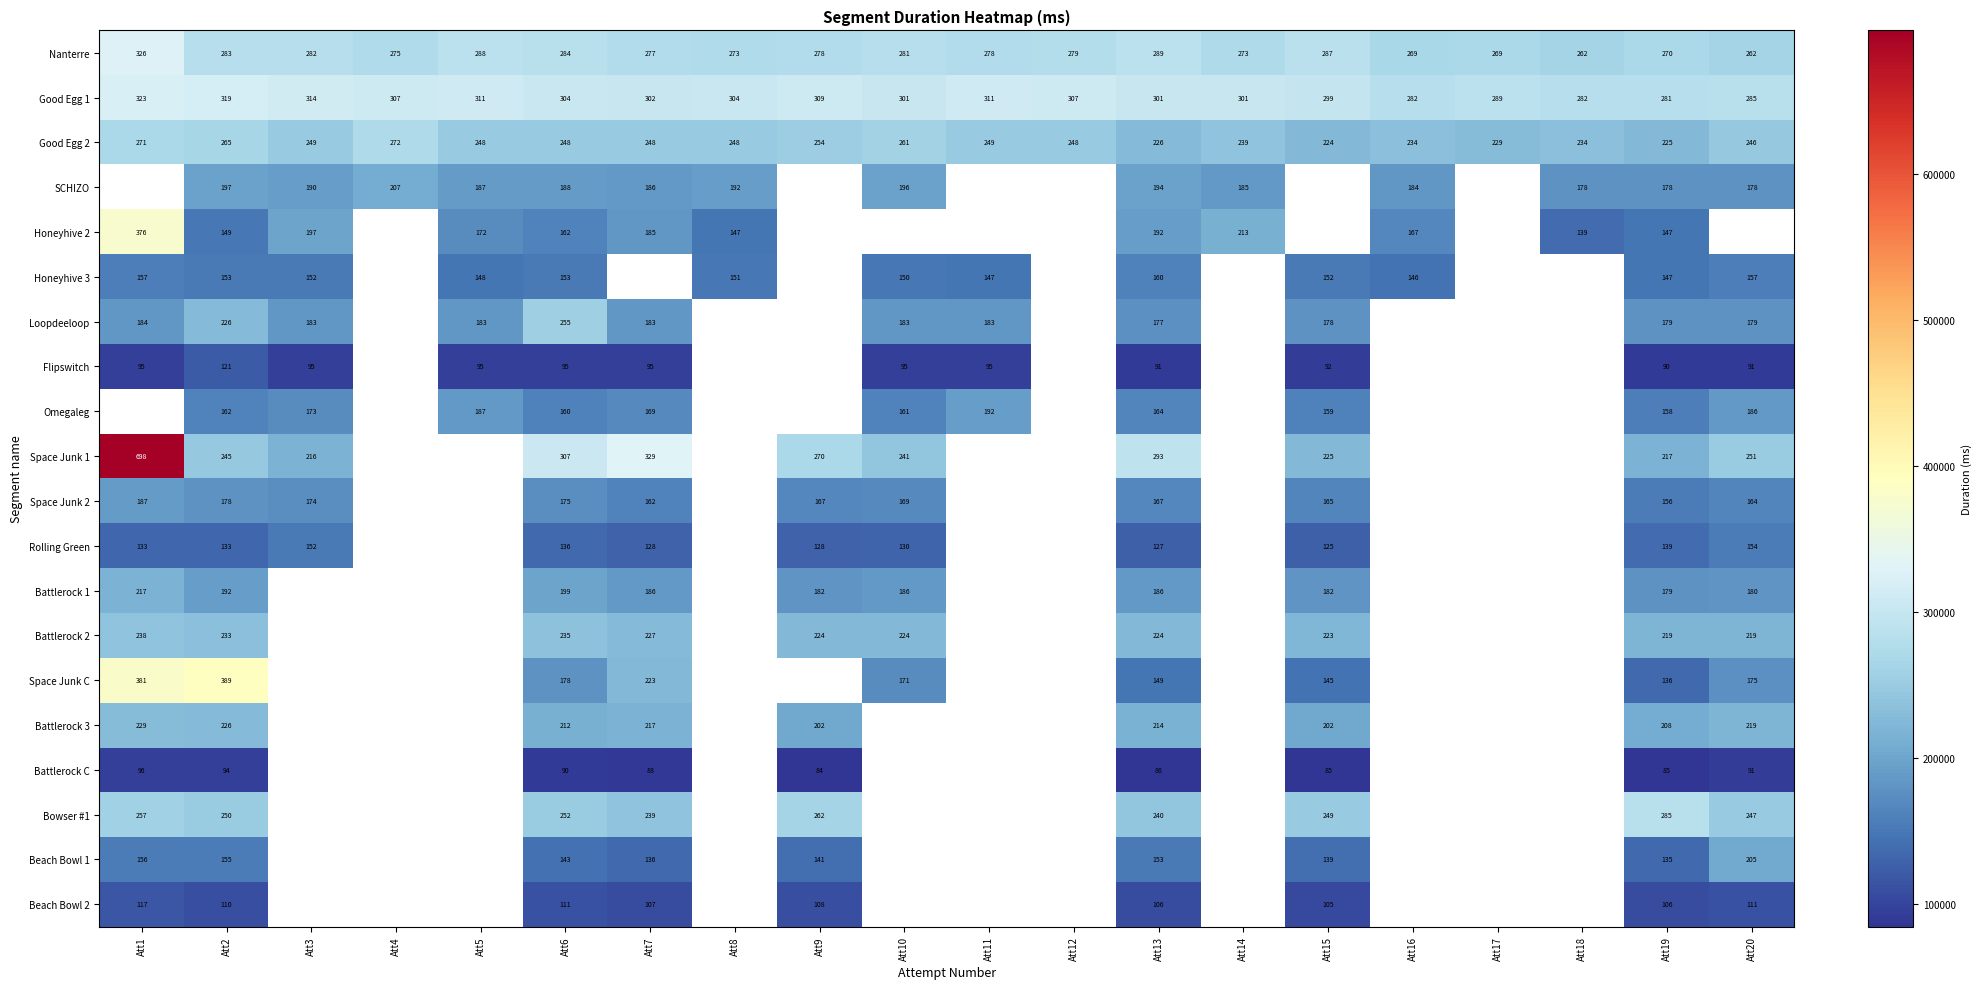

Count the number of categories in the chart.

20